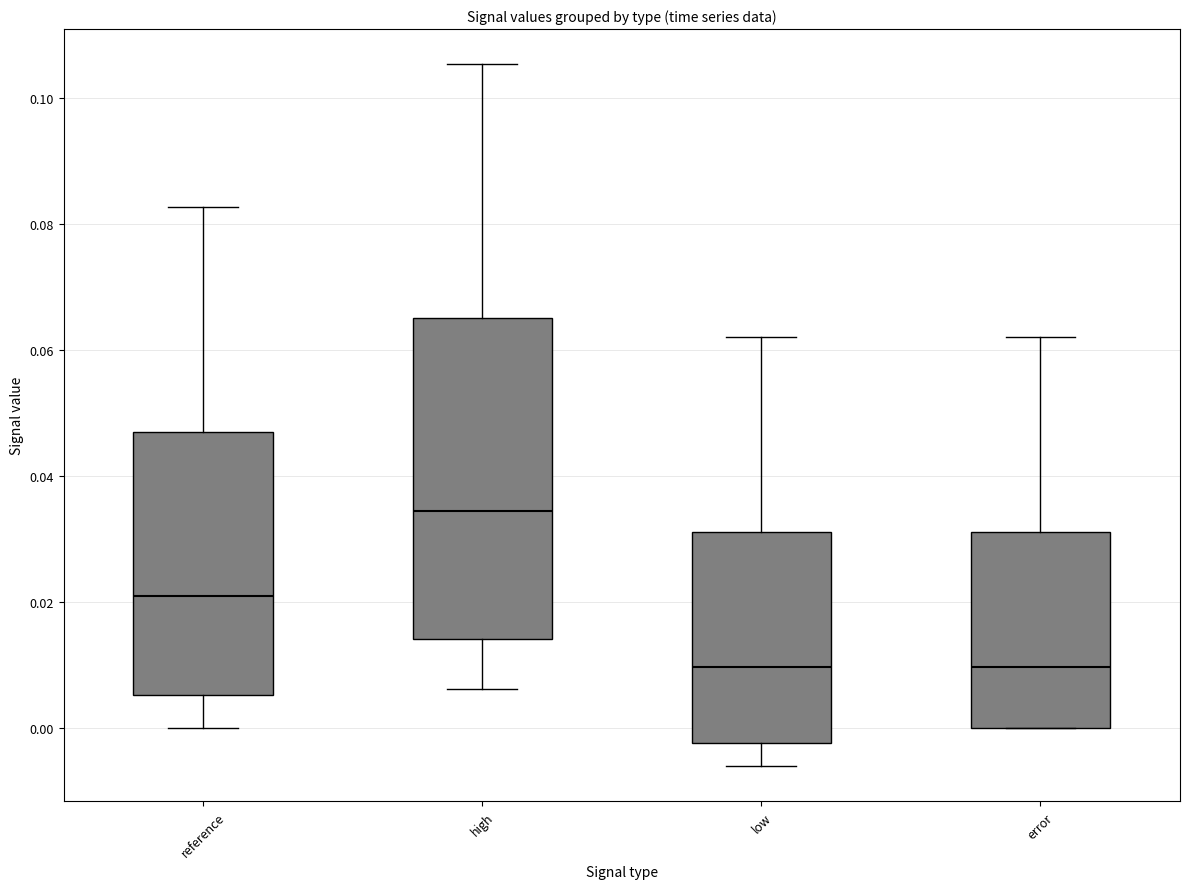

Where is the lower edge of the box for low on the y-axis? The values are not printed on the chart, so give them approximately, as read against the axis.

-0.002